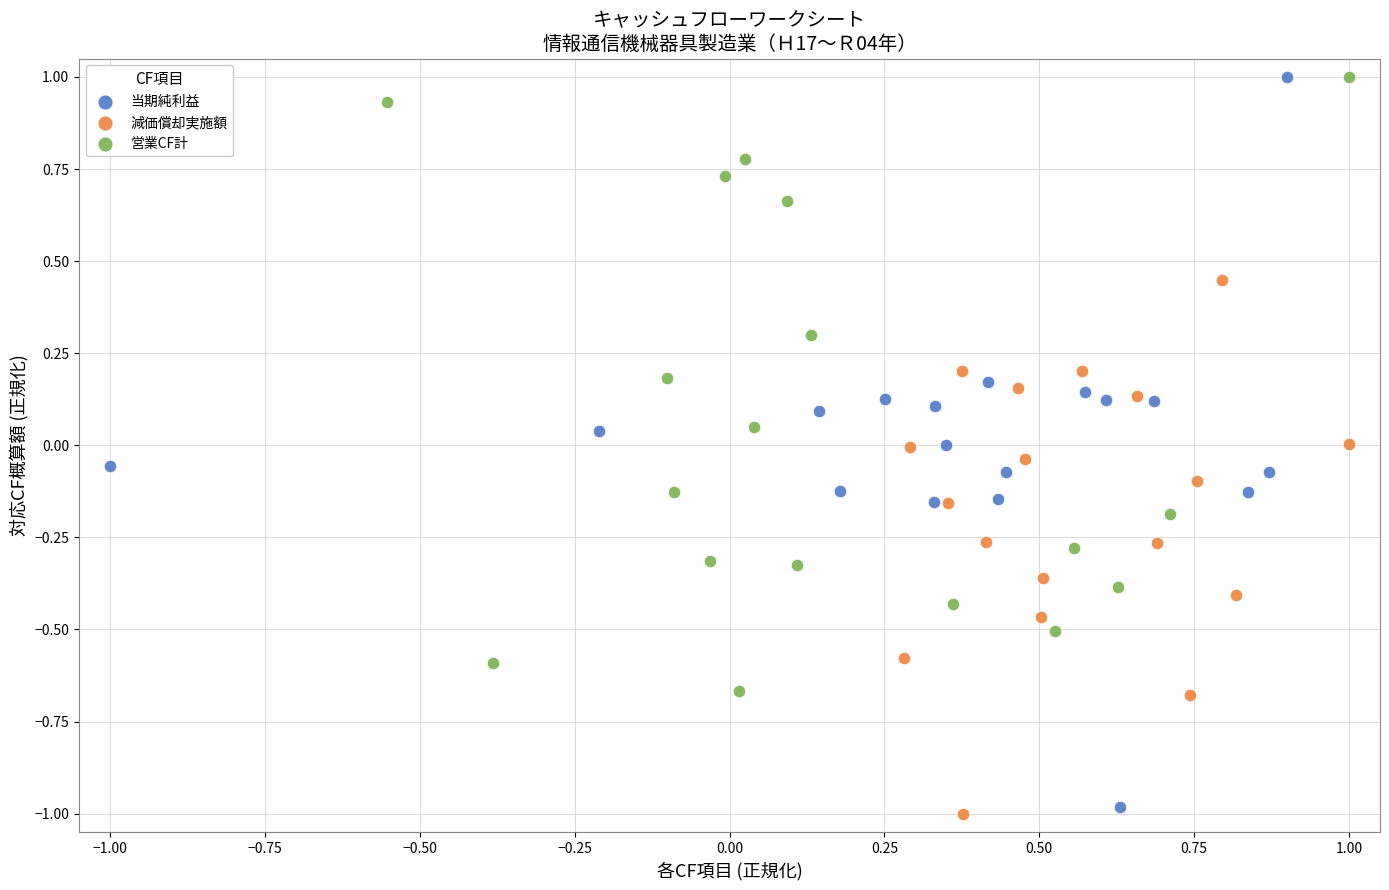

Which series has the largest Y range (max minus min)?

当期純利益